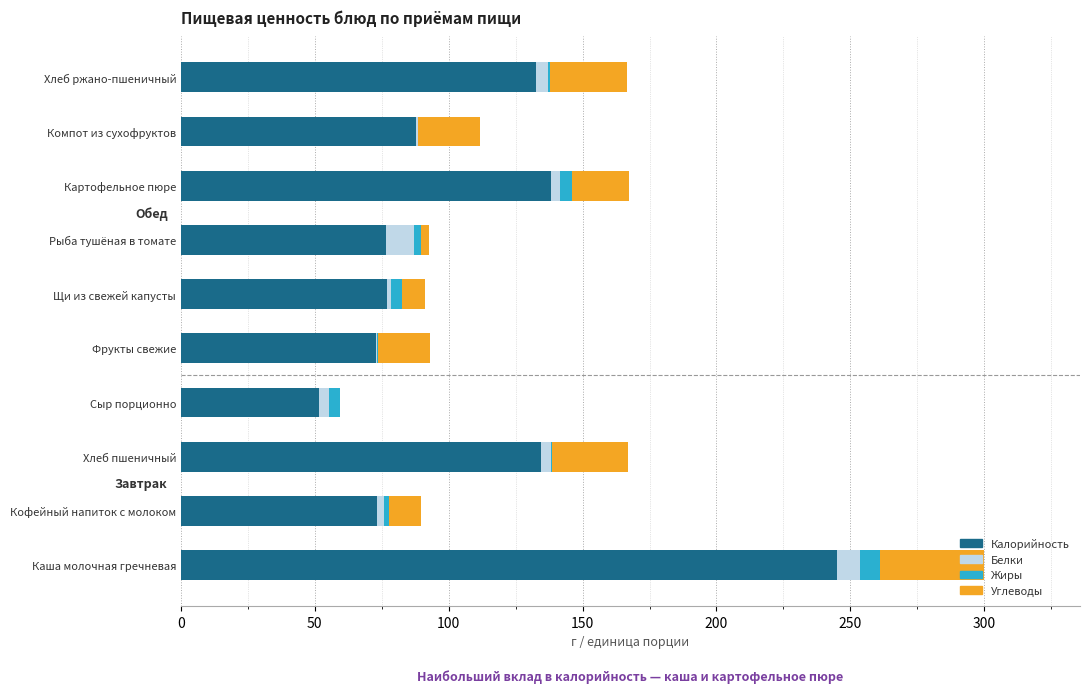

What is the highest value of the Калорийность series?

245.2